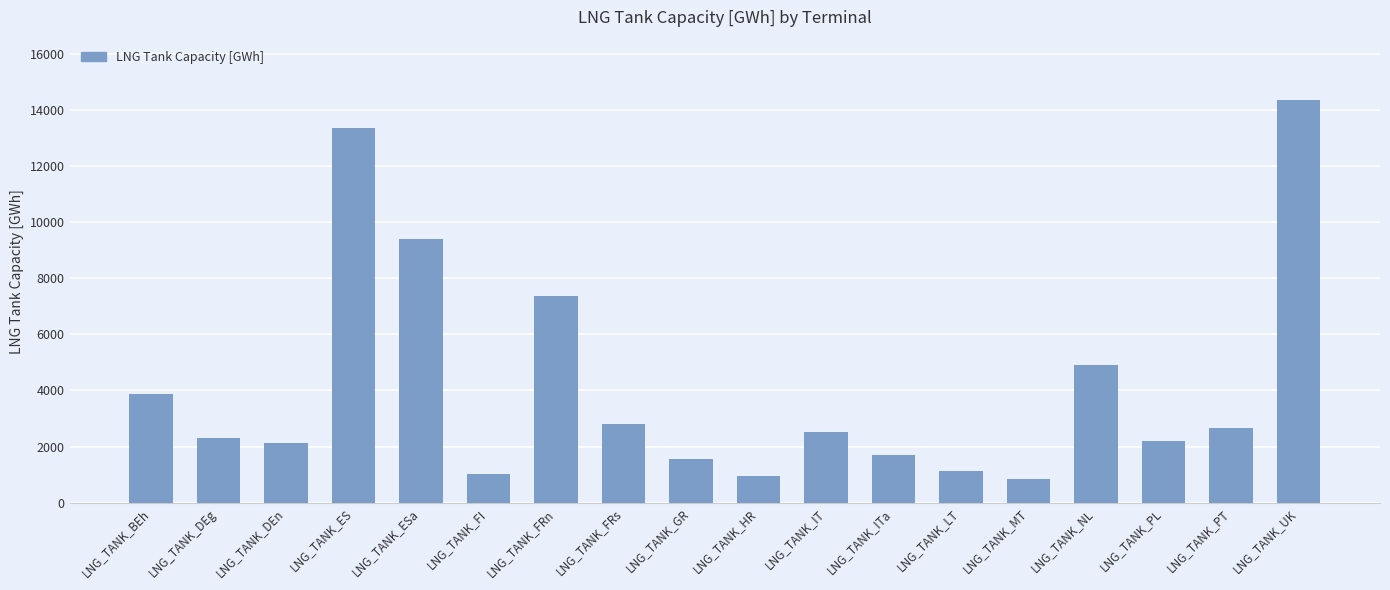

The chart shows a value of 3061.4 at LNG_TANK_DEg. True or false?

False